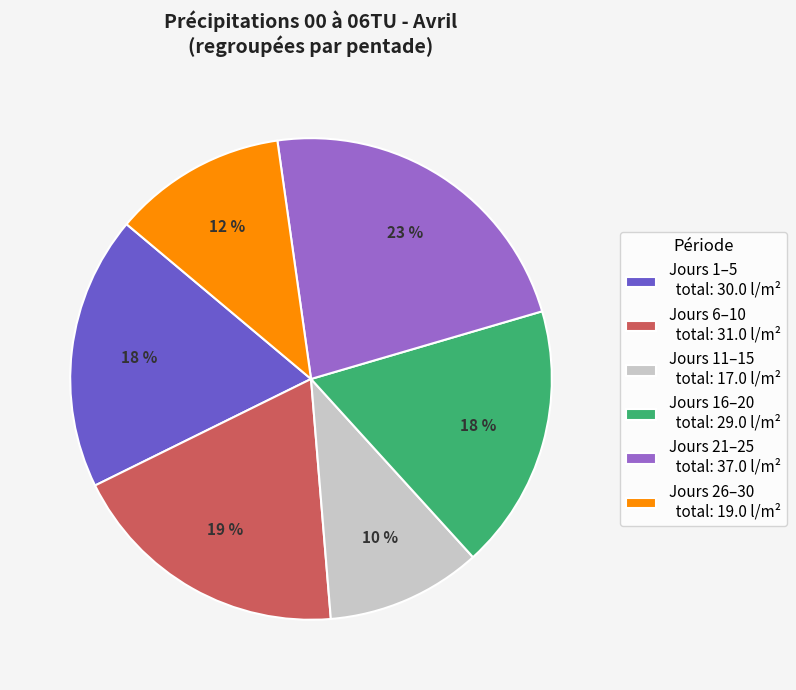

Does any single category account for the majority?

No